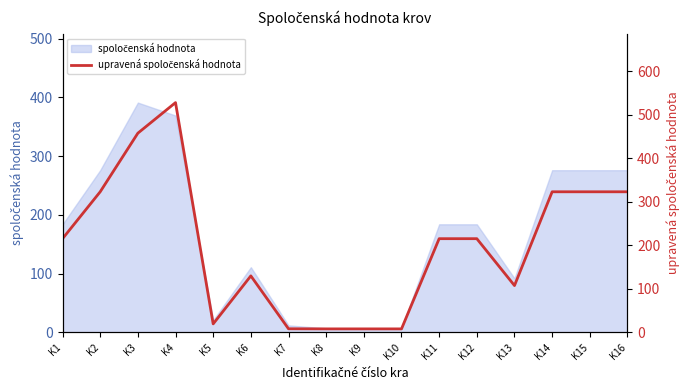

List the labels in order of value, smallest first.

K8, K9, K10, K7, K5, K13, K6, K1, K11, K12, K2, K14, K15, K16, K3, K4